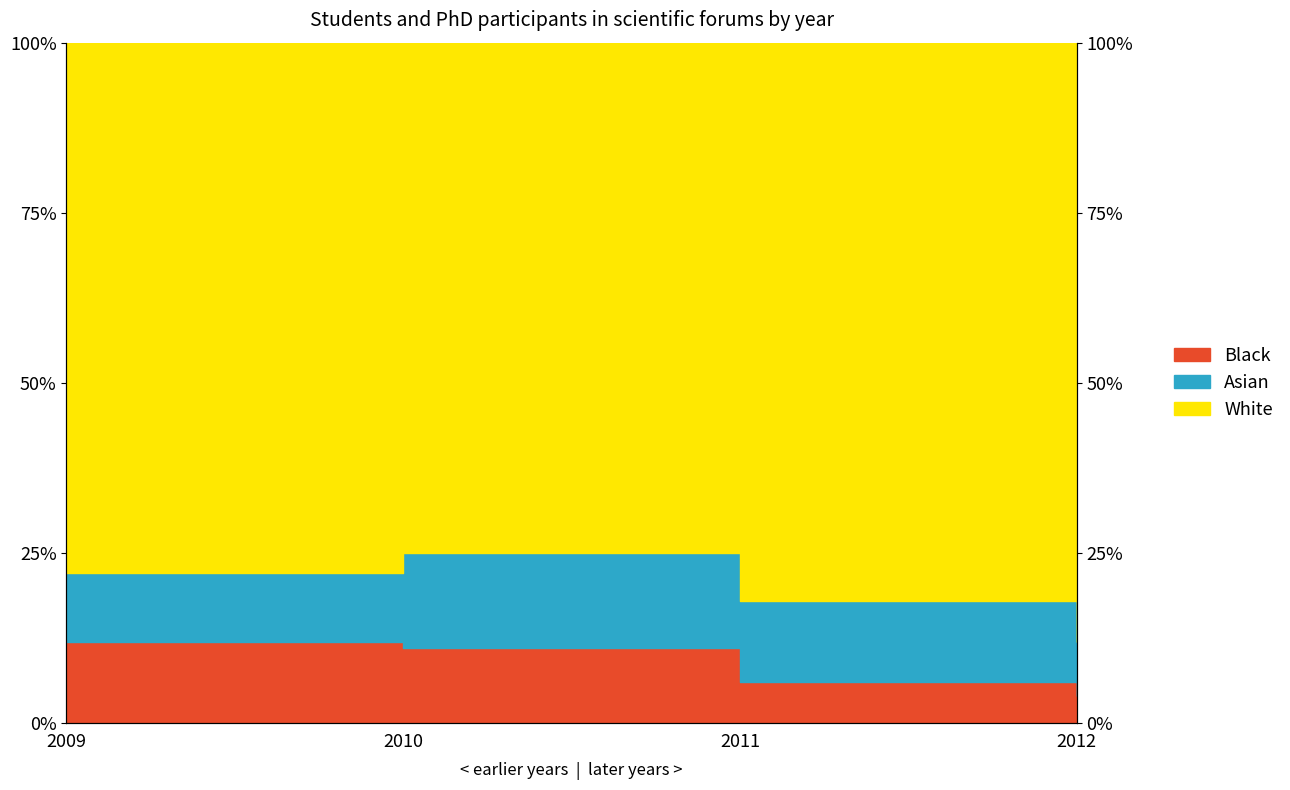

What is the spread (max minus min) of values at 2010?

14